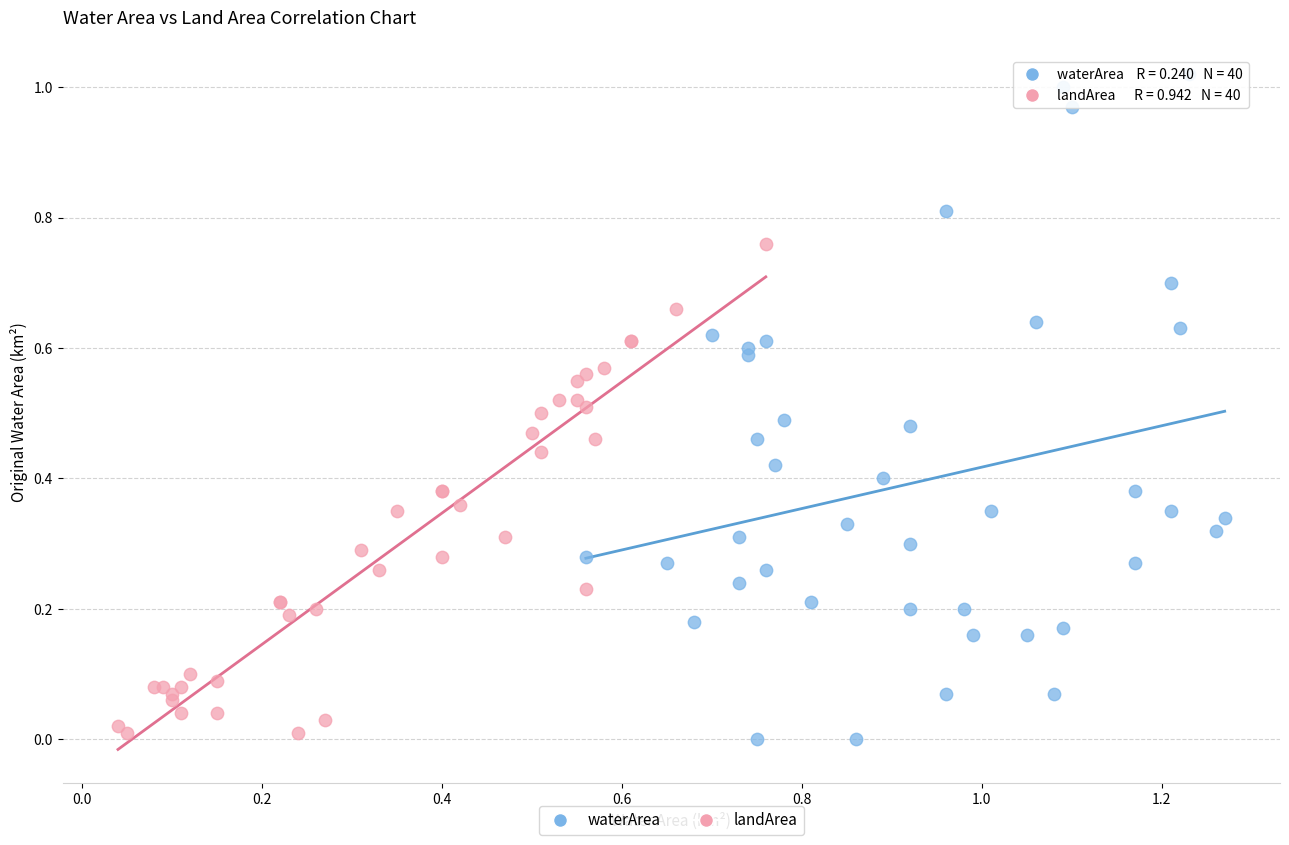

Which series has the widest spread of Y values?

waterArea